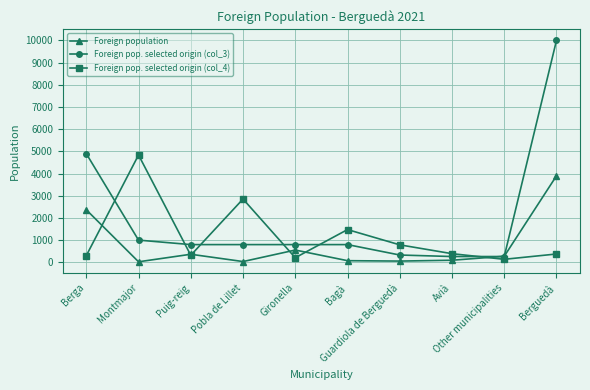

What value does the Foreign pop. selected origin (col_4) series have at Bagà, to the nearest 50?

1500